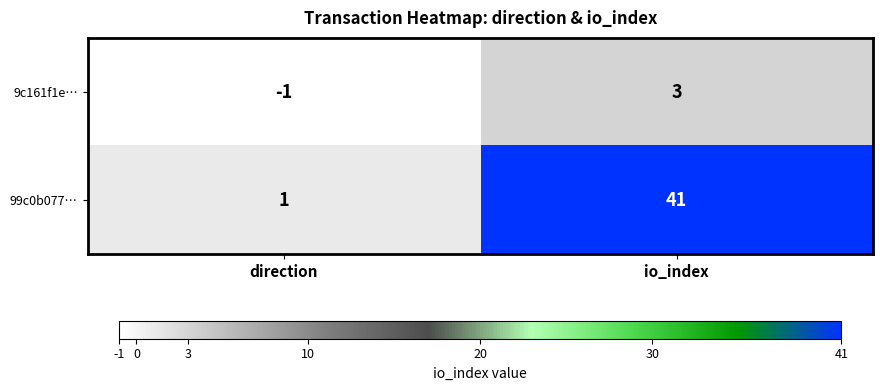

Rank the series by their average value, from highest to lowest.

99c0b077…, 9c161f1e…